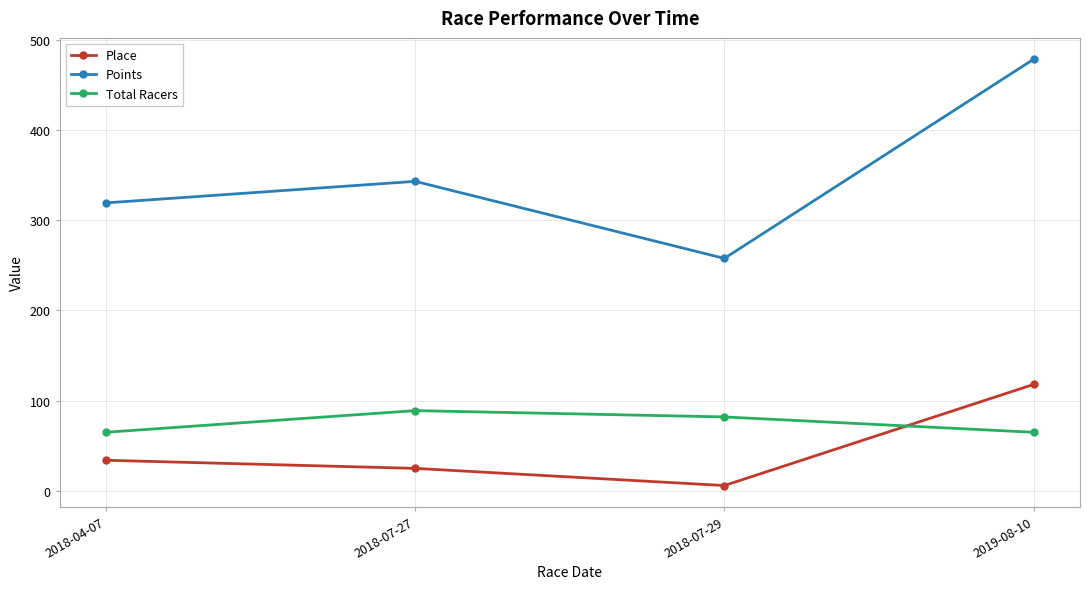

What is the difference between the second highest and second lowest values in the Total Racers series?

17.0